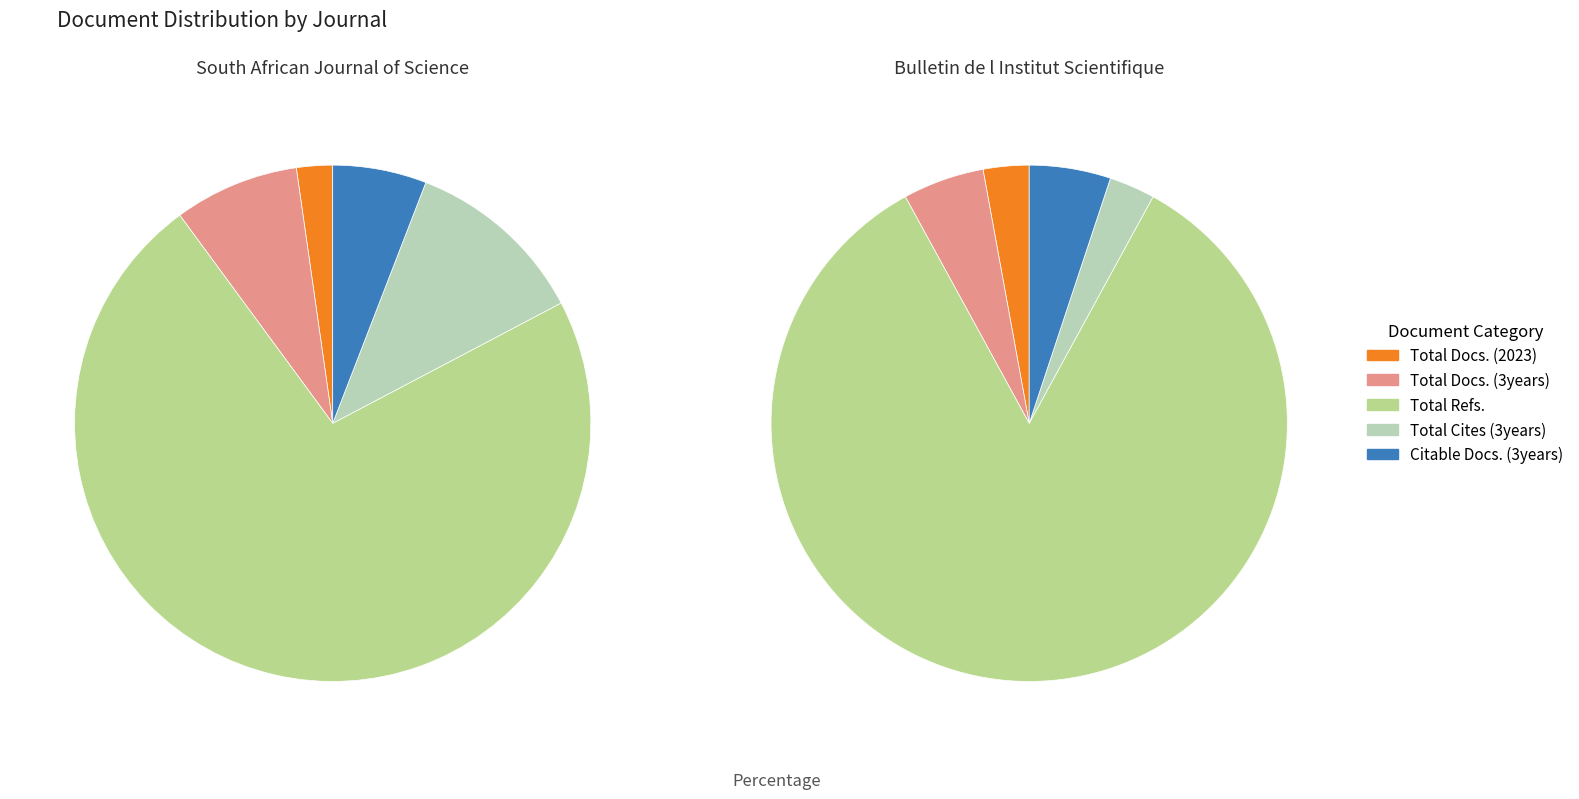

To the nearest percent, what is the difference between the Bulletin de l Institut Scientifique and South African Journal of Science slice percentages?

92%